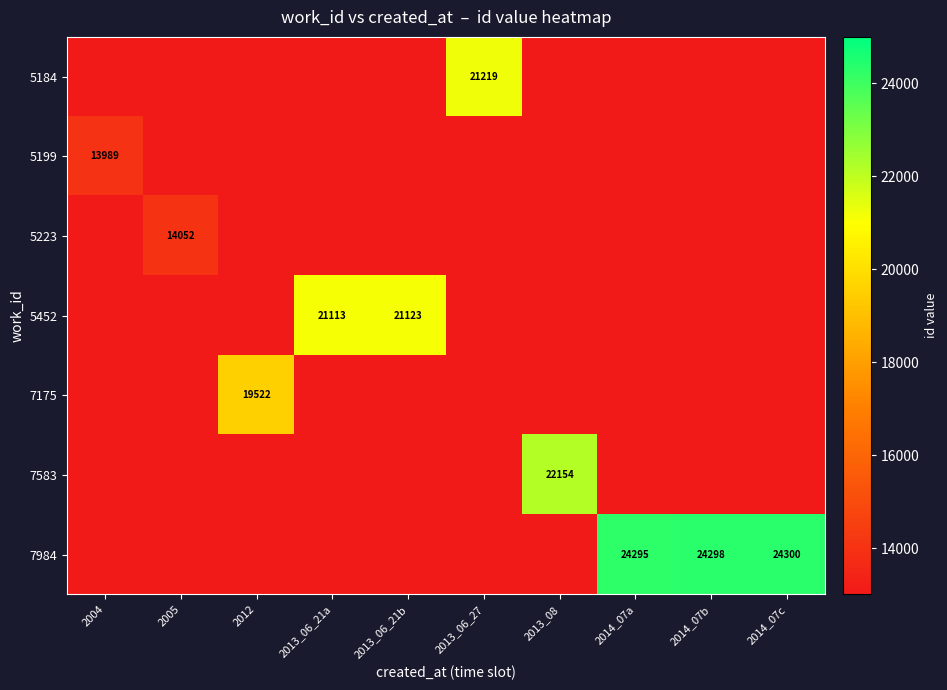

The 7583 series shows 4468 at 2013_08. True or false?

False